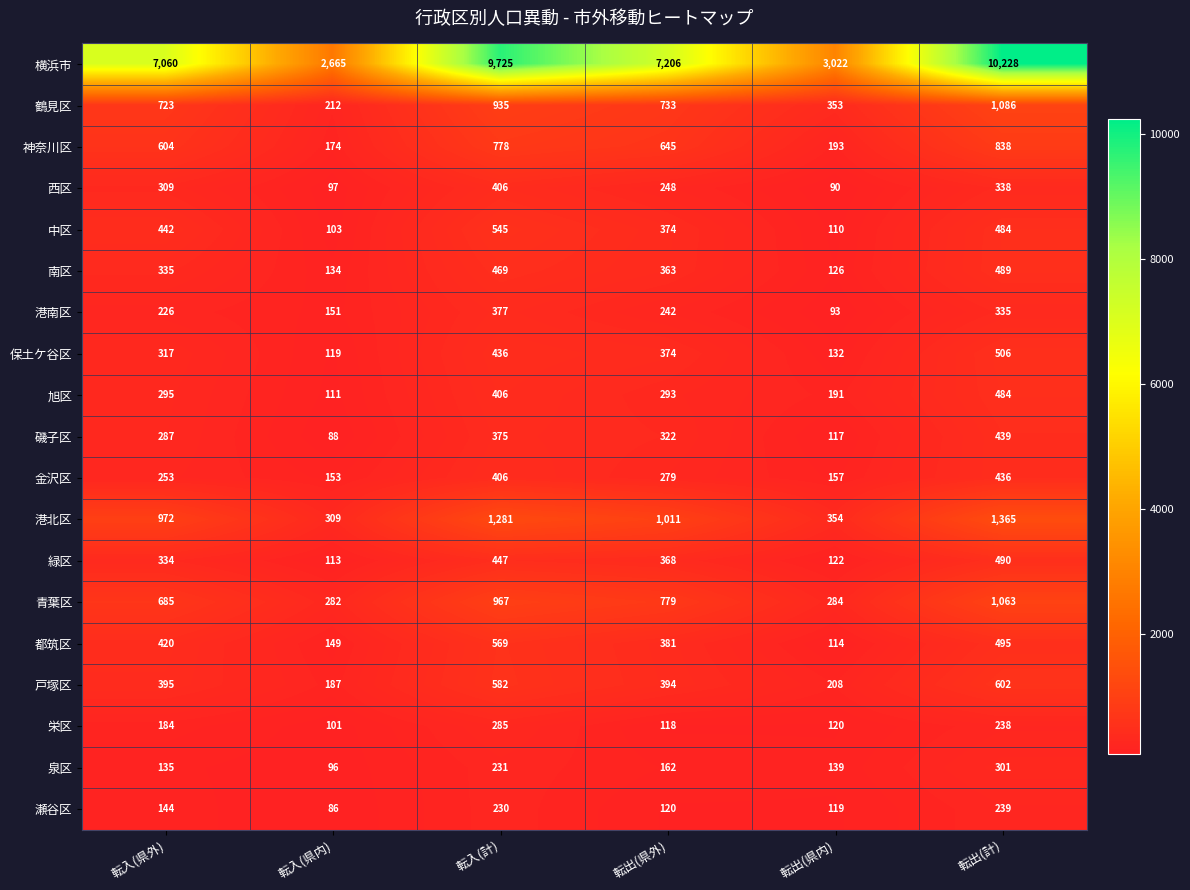

The value of 戸塚区 at 転出(県外) is 600. True or false?

False